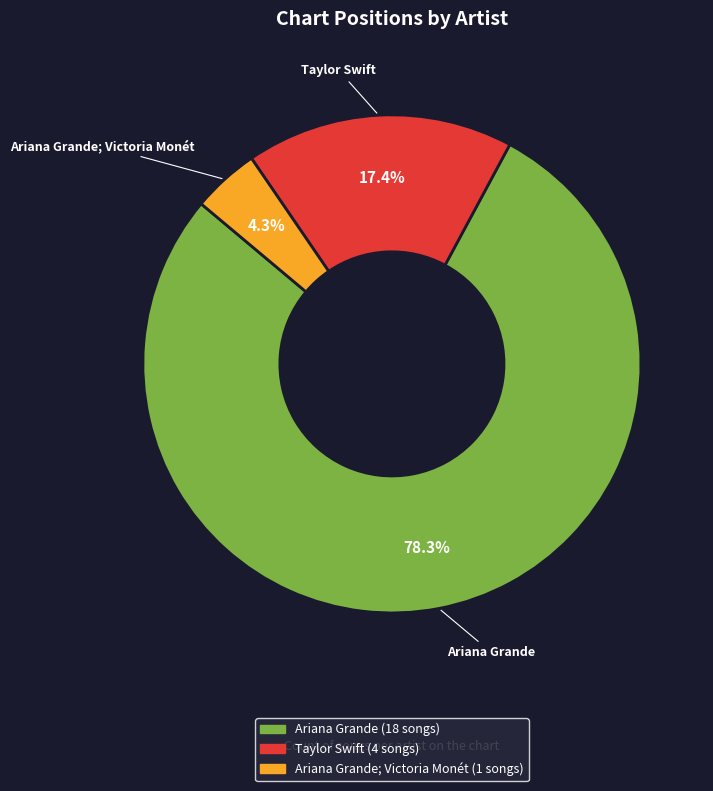

Which has a higher value, Taylor Swift or Ariana Grande?

Ariana Grande